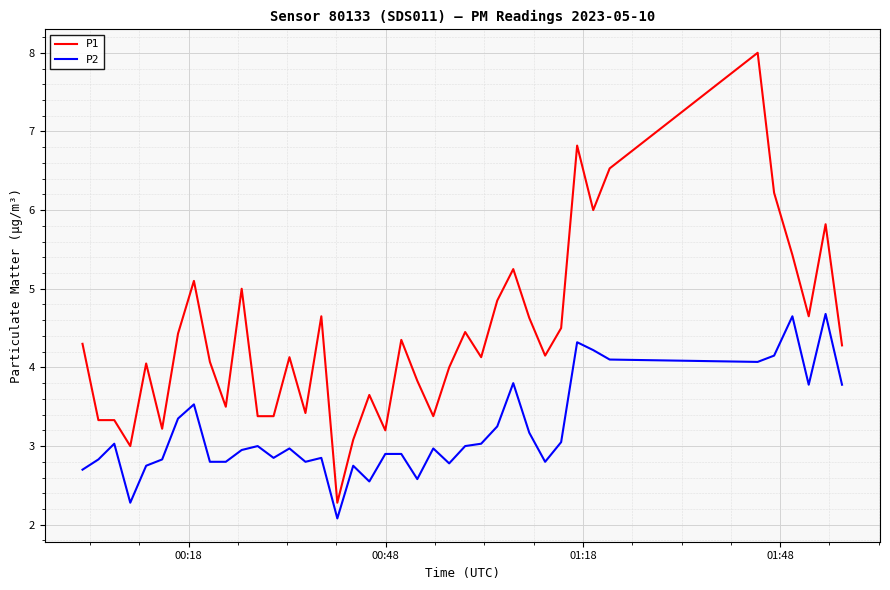

Does the chart have visible grid lines?

Yes